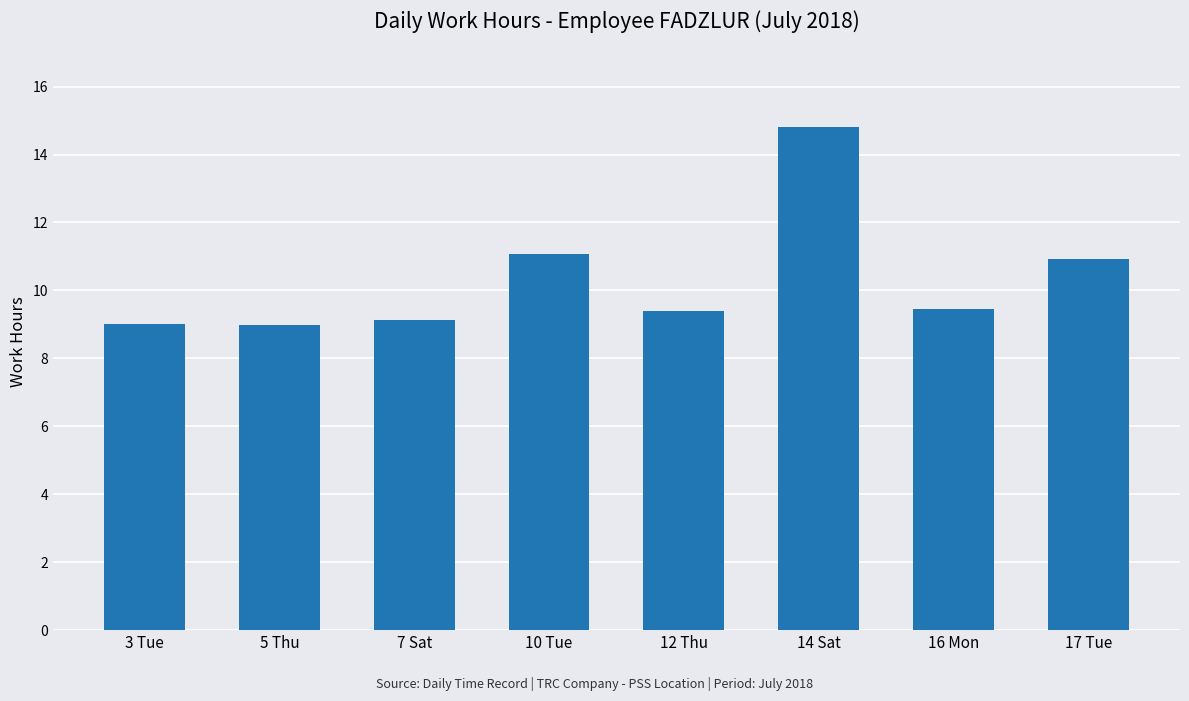

What is the sum of all values?

82.8